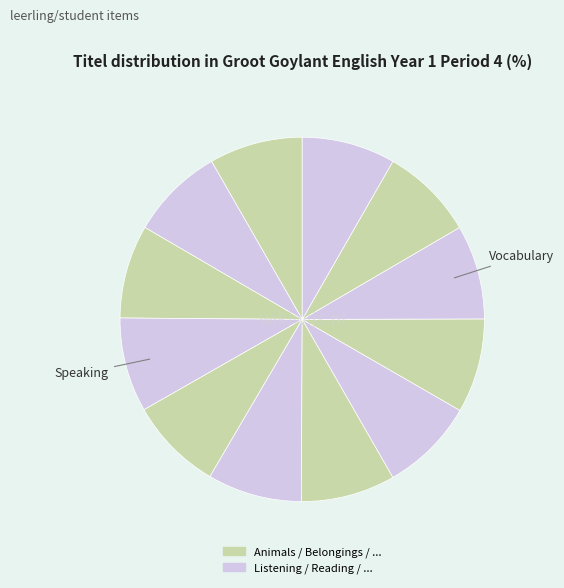

How many slices are in this pie chart?

12